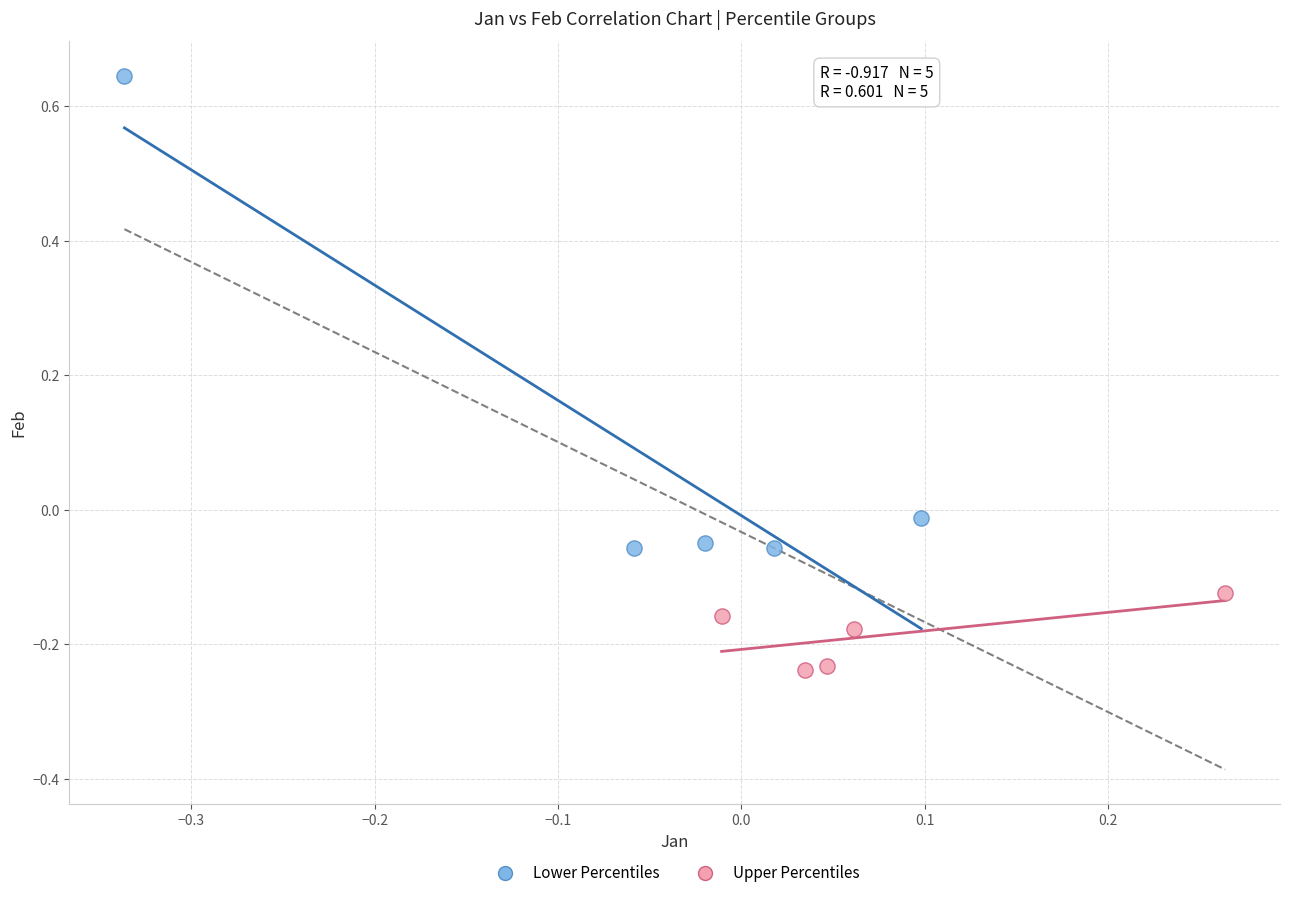

Which series has the widest spread of Y values?

Lower Percentiles